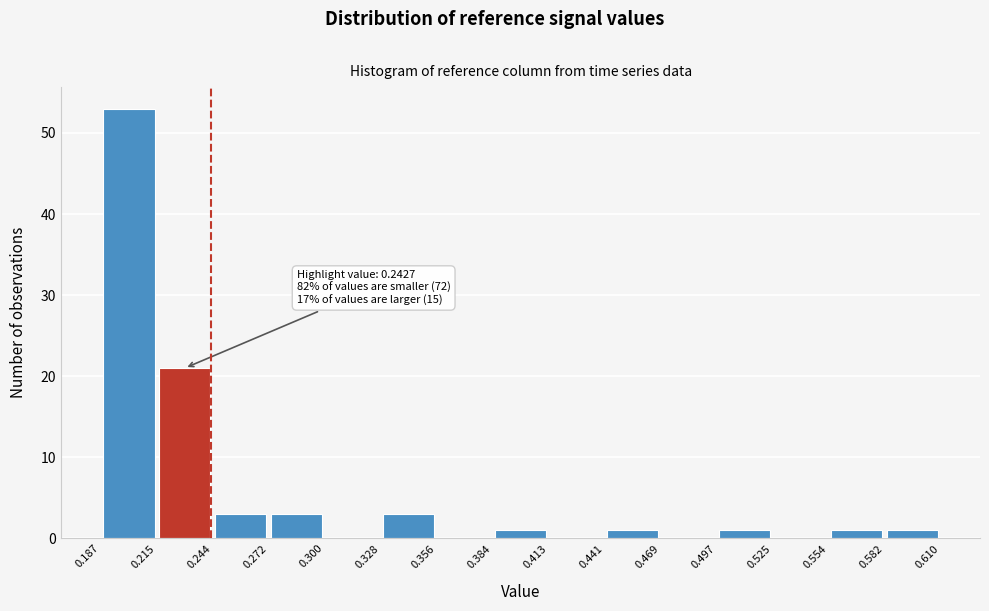

Over which range of the x-axis is the bar tallest?

0.187 to 0.215